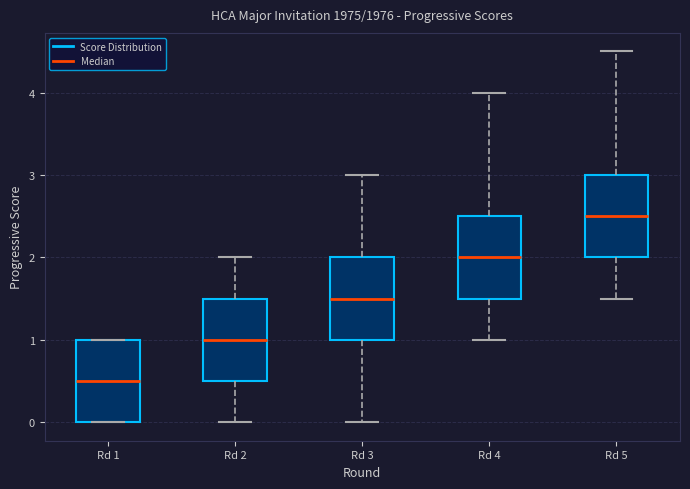

Where is the lower edge of the box for Rd 1 on the y-axis? The values are not printed on the chart, so give them approximately, as read against the axis.

0.0